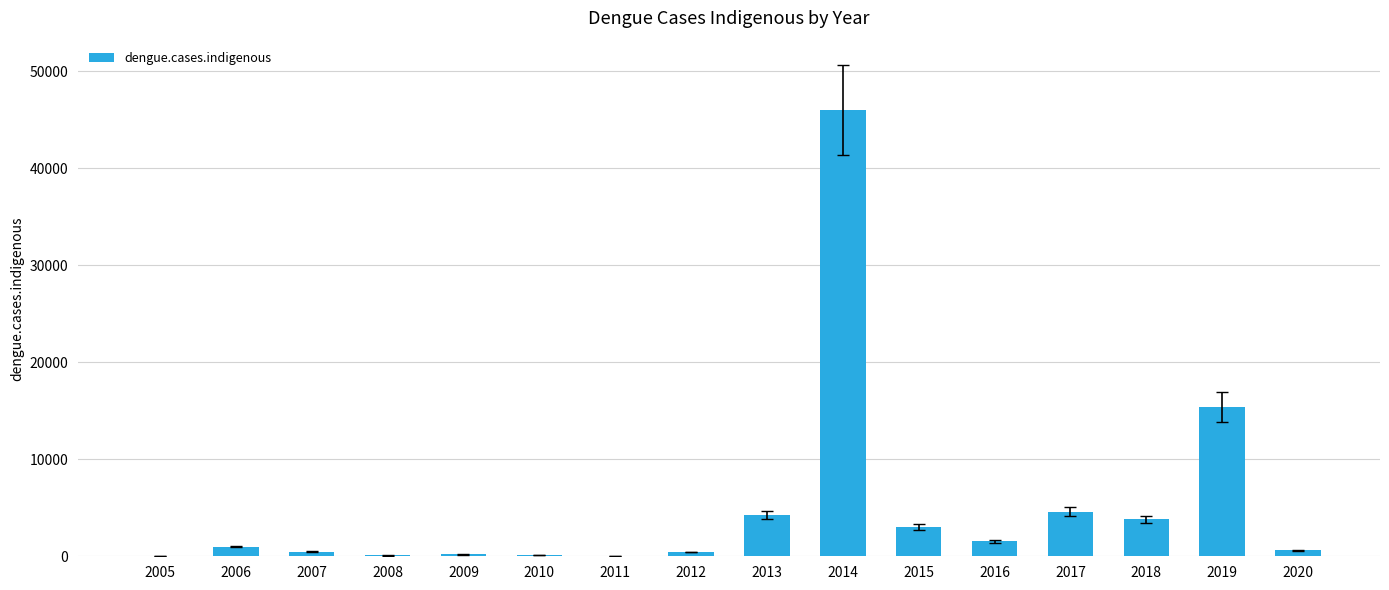

Approximately how many times larger is the value at 2018 compared to 2017?

0.8